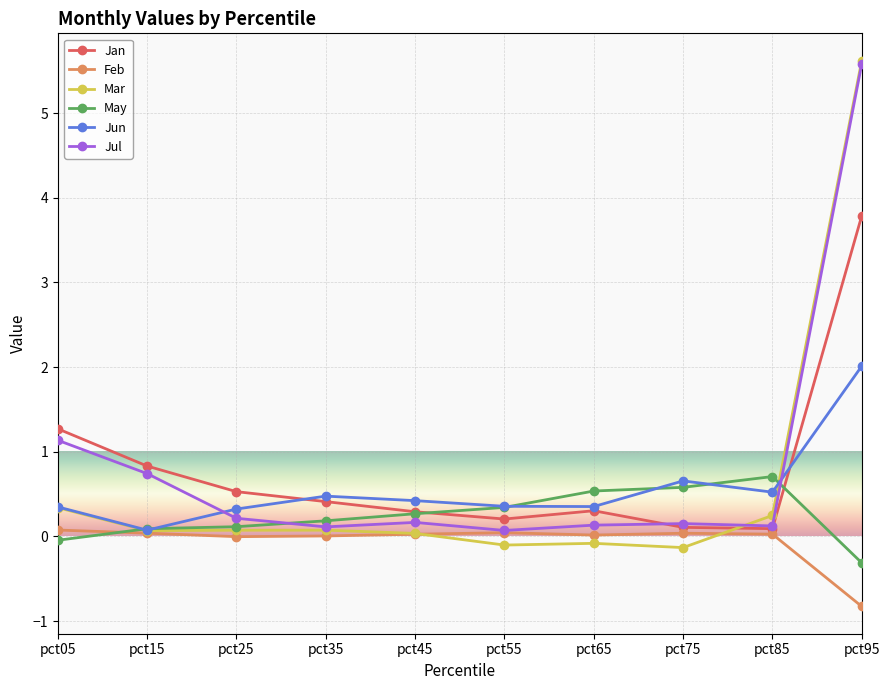

At which label does Feb first exceed 0?

pct05